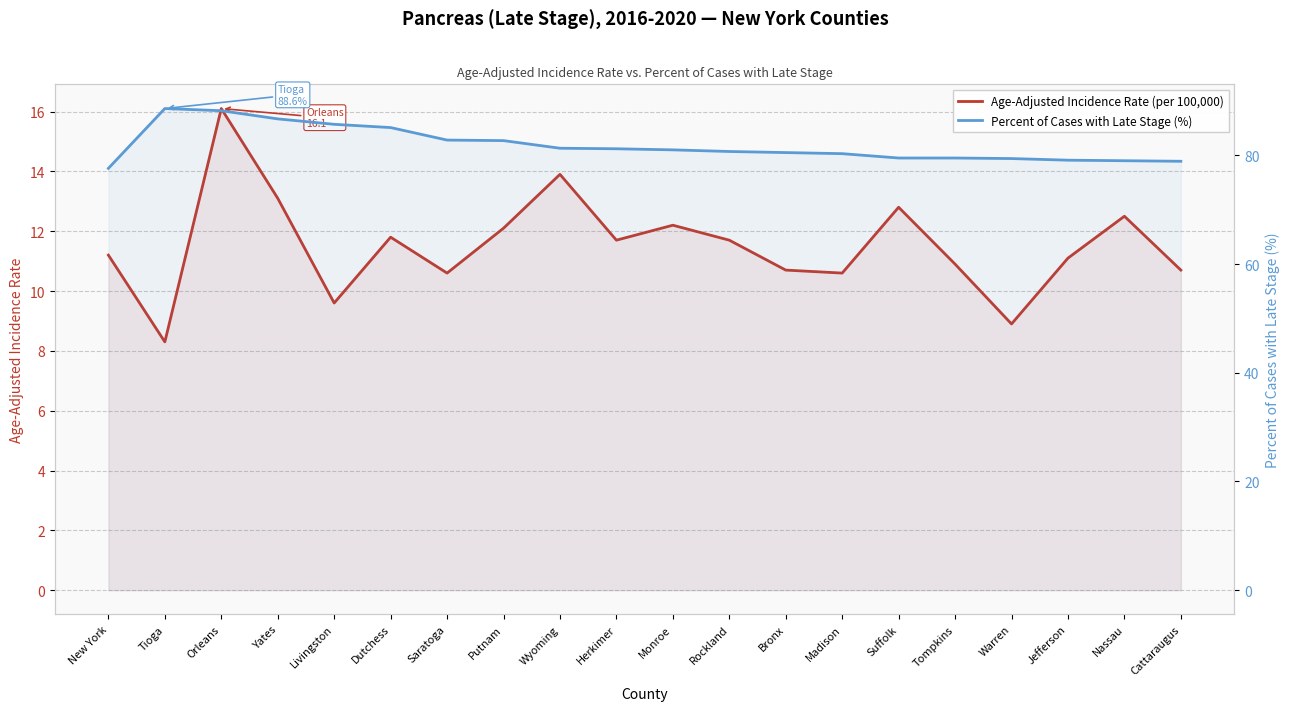

Reading left to right, what are all the values shown in this chart?

Age-Adjusted Incidence Rate (per 100,000): 11.2	8.3	16.1	13.1	9.6	11.8	10.6	12.1	13.9	11.7	12.2	11.7	10.7	10.6	12.8	10.9	8.9	11.1	12.5	10.7
Percent of Cases with Late Stage (%): 77.6	88.6	88.2	86.7	85.7	85.1	82.8	82.7	81.3	81.2	81.0	80.7	80.5	80.3	79.5	79.5	79.4	79.1	79.0	78.9